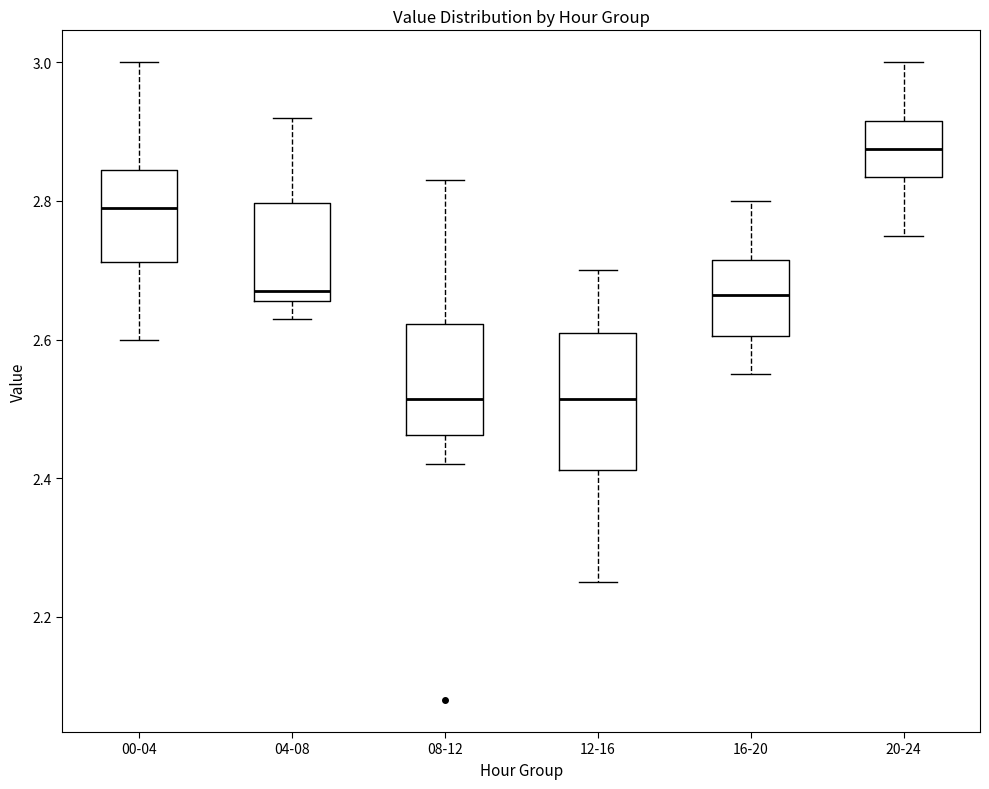

Reading left to right, transcribe this box plot: for each box, give where its median line is, the range the box spans, and where its two whiskers end, as read against the y-axis. The values are not printed on the chart, so give them approximately, as read against the axis.

00-04: median 2.80, box 2.72 to 2.84, whiskers 2.60 to 3.00
04-08: median 2.68, box 2.66 to 2.80, whiskers 2.64 to 2.92
08-12: median 2.52, box 2.46 to 2.62, whiskers 2.42 to 2.84
12-16: median 2.52, box 2.42 to 2.62, whiskers 2.26 to 2.70
16-20: median 2.66, box 2.60 to 2.72, whiskers 2.56 to 2.80
20-24: median 2.88, box 2.84 to 2.92, whiskers 2.76 to 3.00